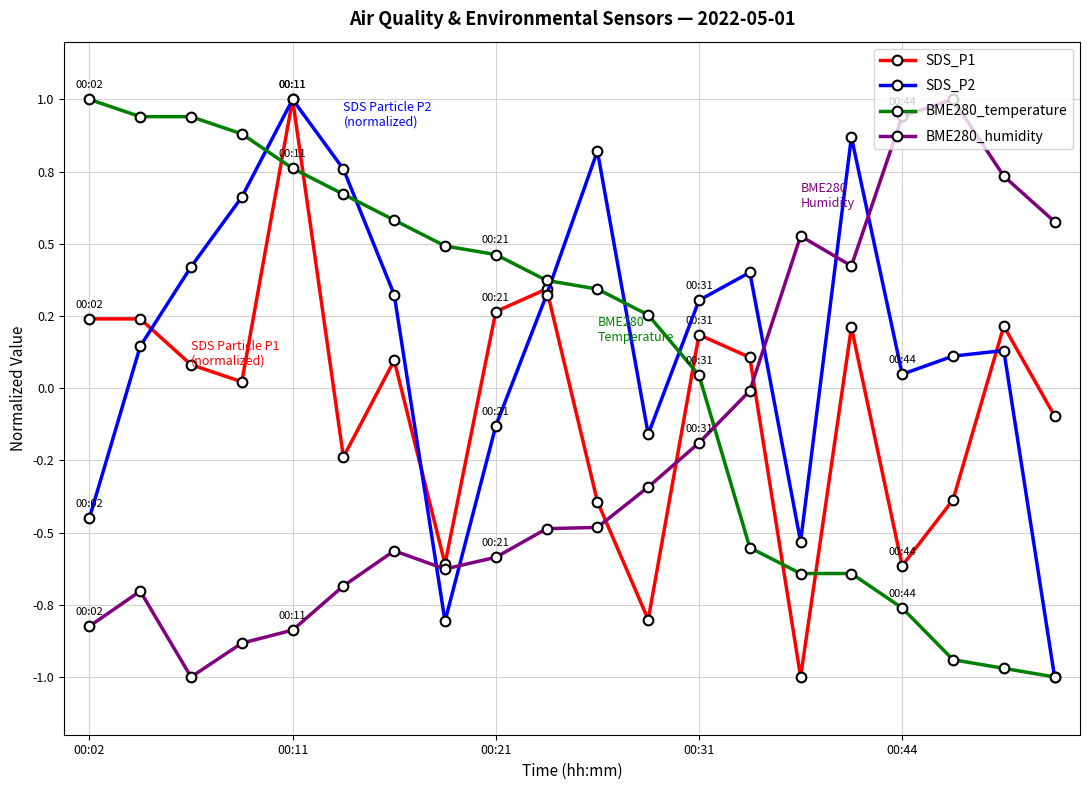

What is the maximum value for SDS_P1?

1.0